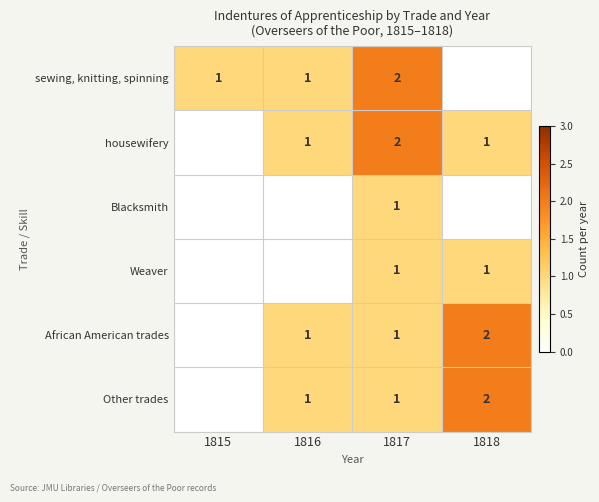

The value of sewing, knitting, spinning at 1815 is 0. True or false?

False